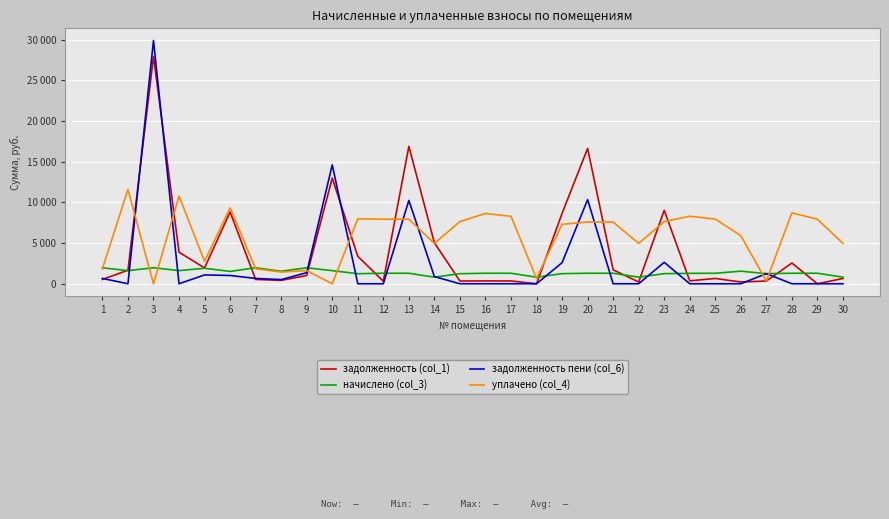

What is the total value across all series at 18?

1460.4